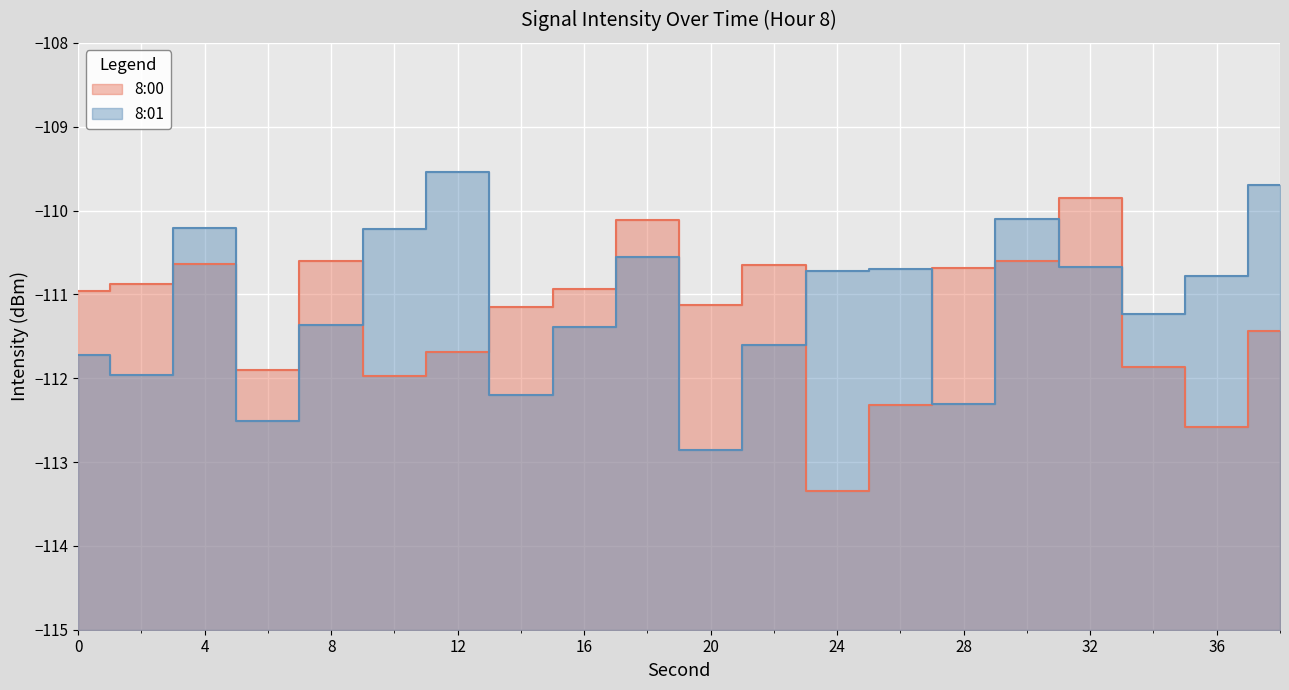

What is the difference between the 8:01 values at 2 and 8?

0.6